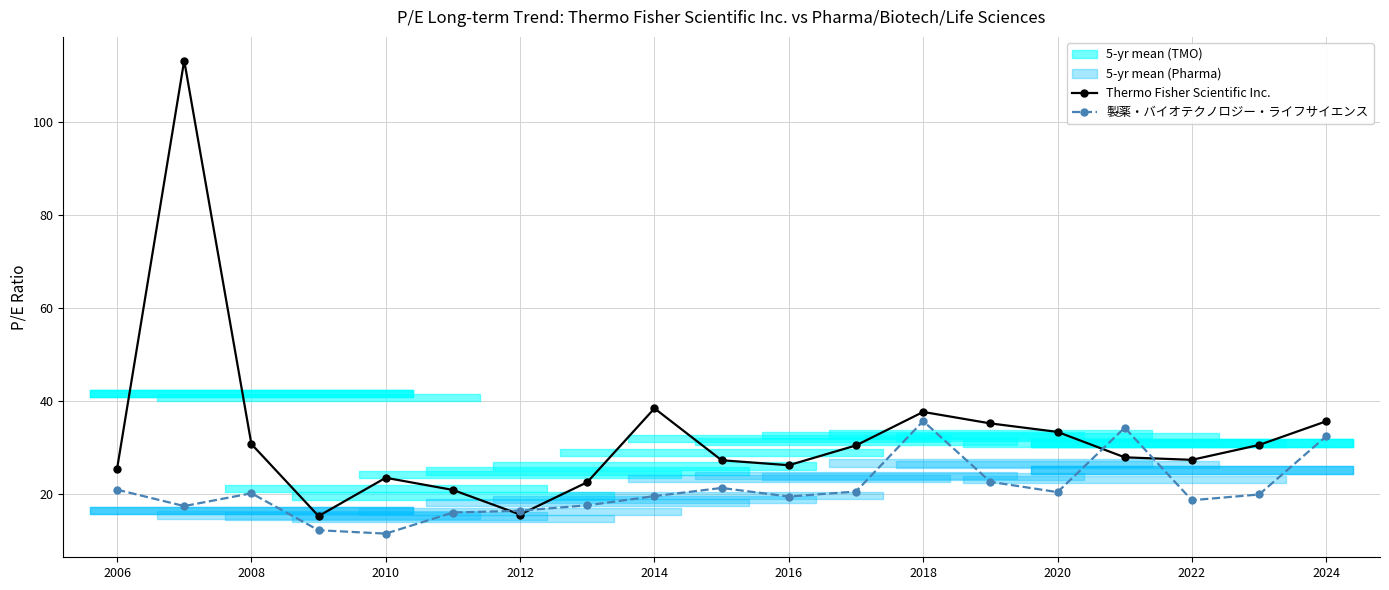

Is it true that Thermo Fisher Scientific Inc. equals 25.4 at 2006?

True